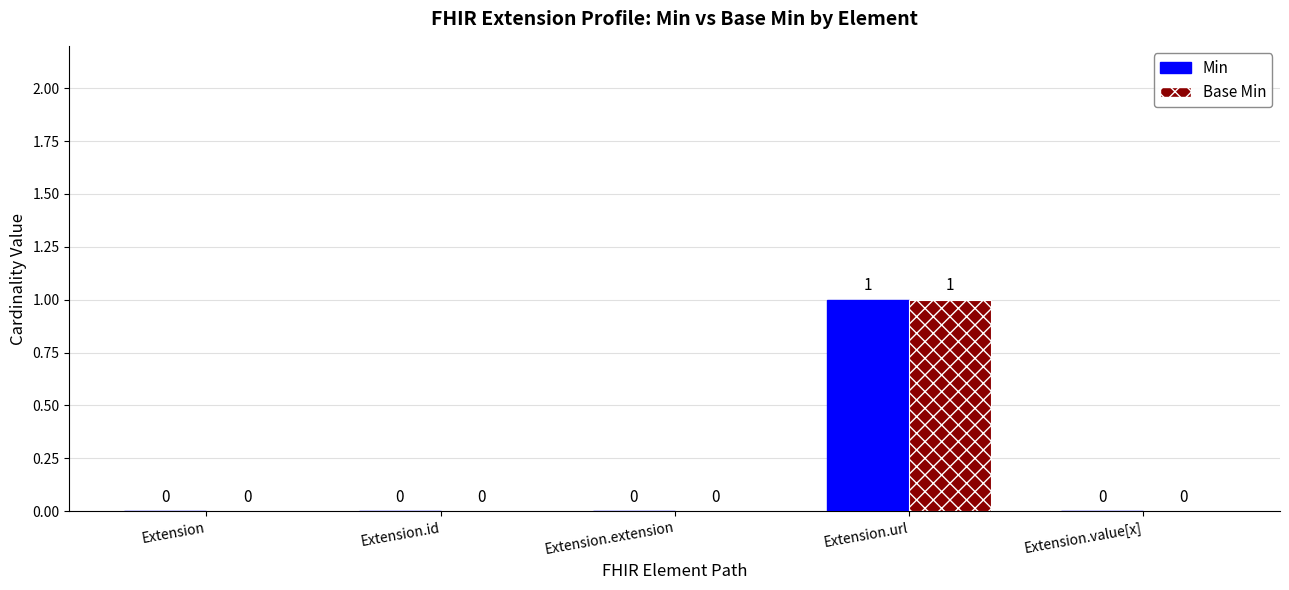

Reading left to right, extract all data points from this chart.

Min: 0	0	0	1	0
Base Min: 0	0	0	1	0